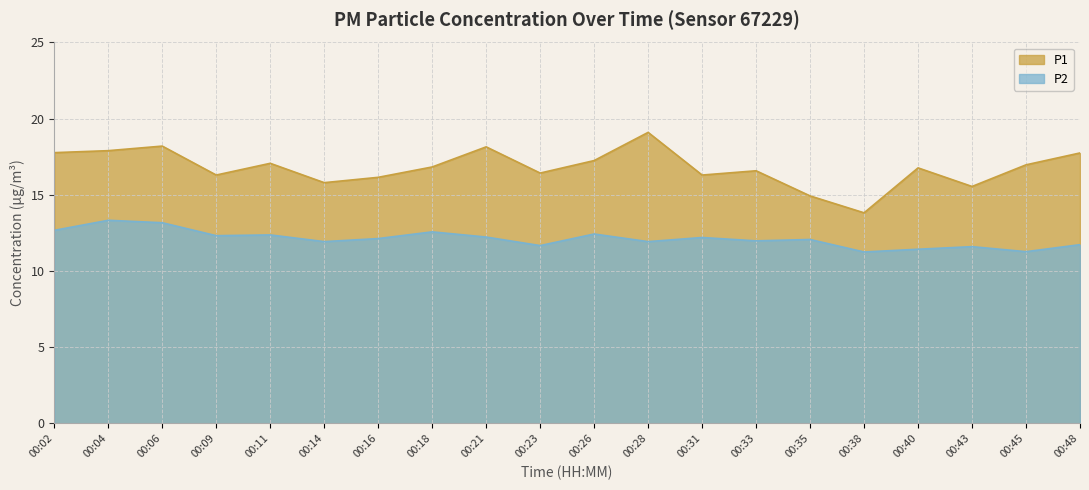

At 00:09, list the series in order from largest to smallest.

P1, P2